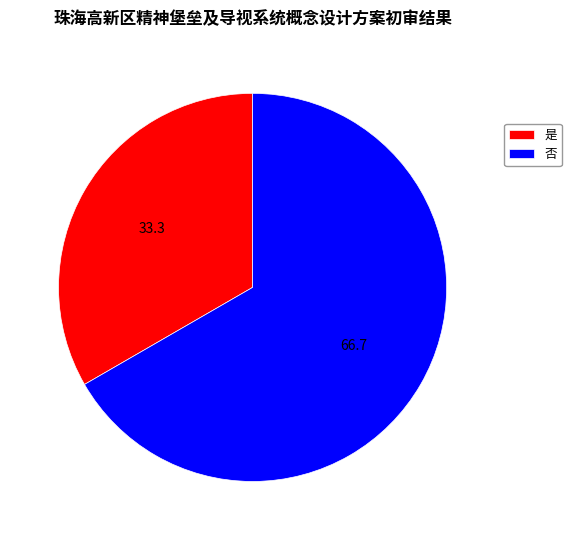

Rank the categories by value from highest to lowest.

否, 是